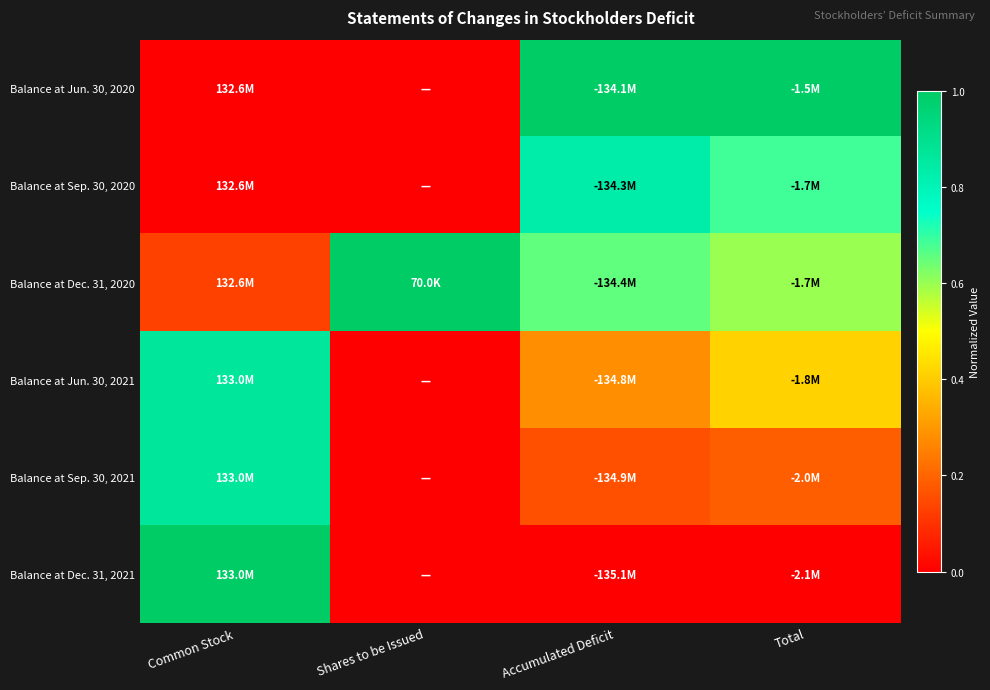

What is the difference between the highest and lowest values at Common Stock?

1.0